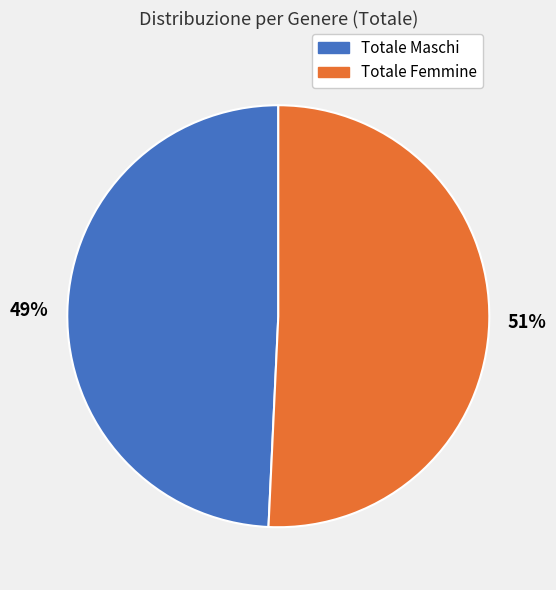

To the nearest percent, what is the average slice percentage?

50%